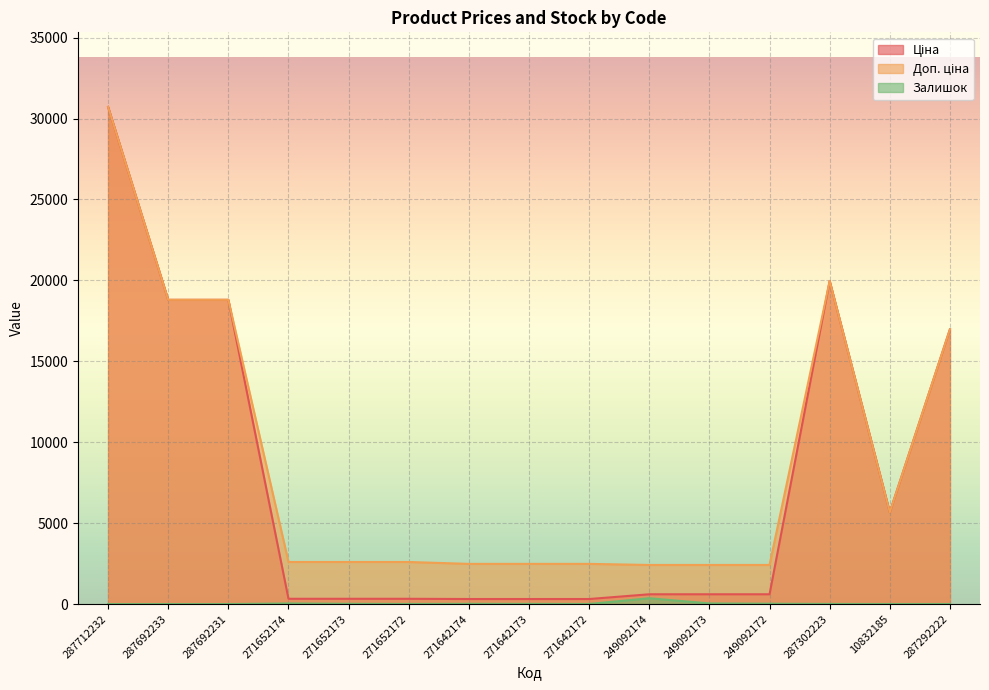

Reading left to right, list all the values displayed in this chart.

Ціна: 30717.1	18796.8	18796.8	324.8	324.8	324.8	310.3	310.3	310.3	603.7	603.7	603.7	19964.2	5673.8	16976.3
Доп. ціна: 30717.1	18796.8	18796.8	2598.3	2598.3	2598.3	2482.4	2482.4	2482.4	2414.8	2414.8	2414.8	19964.2	5673.8	16976.3
Залишок: 0.0	0.0	0.0	37.0	15.0	5.0	14.0	10.0	5.0	359.0	39.0	22.0	7.0	2.0	2.0